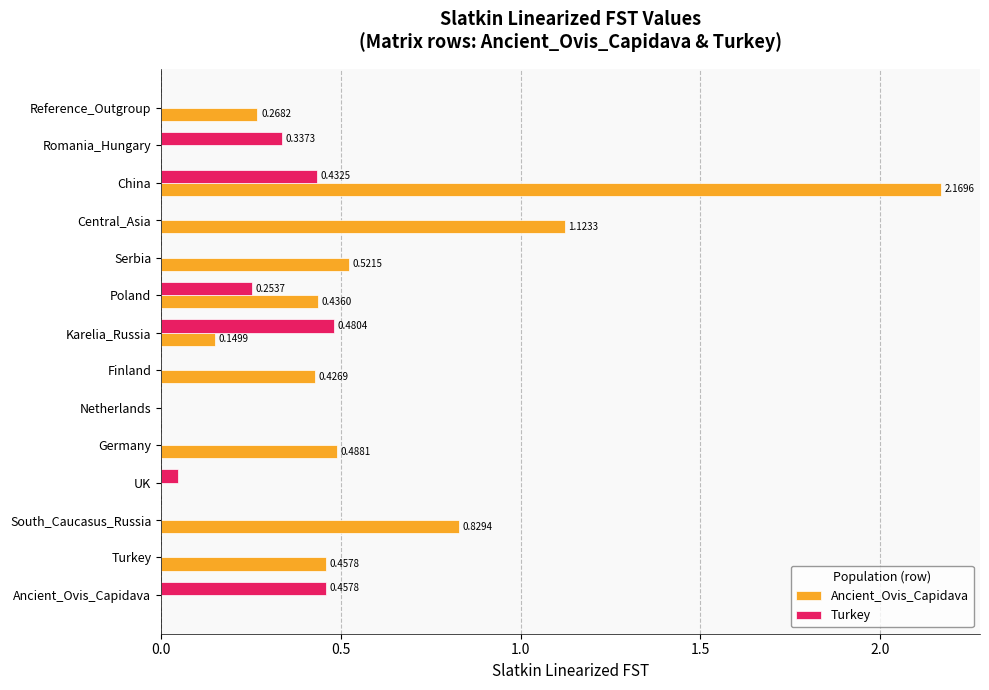

At which category is the sum across all series the highest?

China